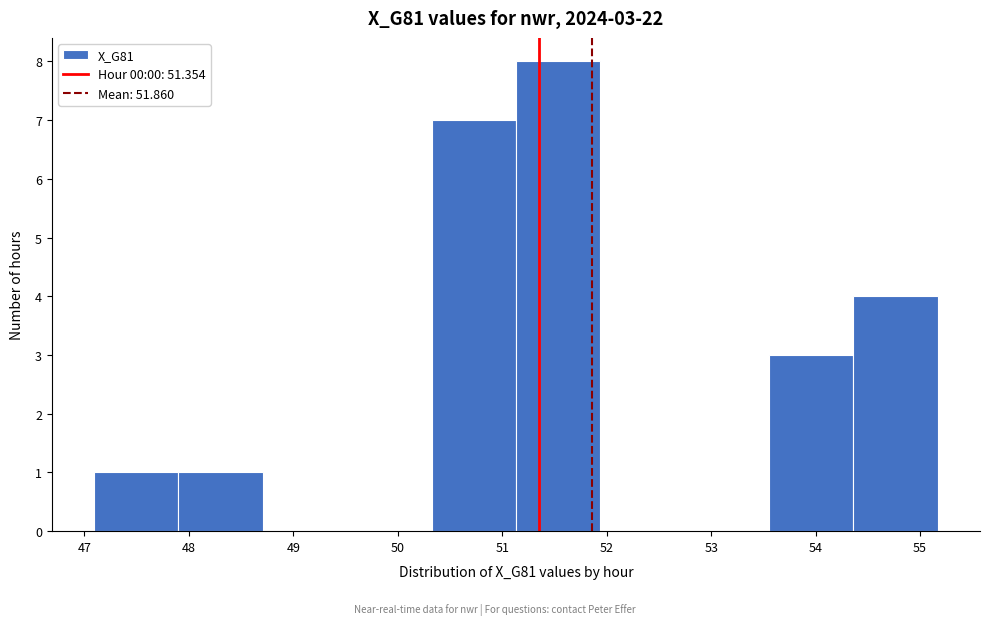

Which range on the x-axis has the tallest bar?

51.1 to 51.9